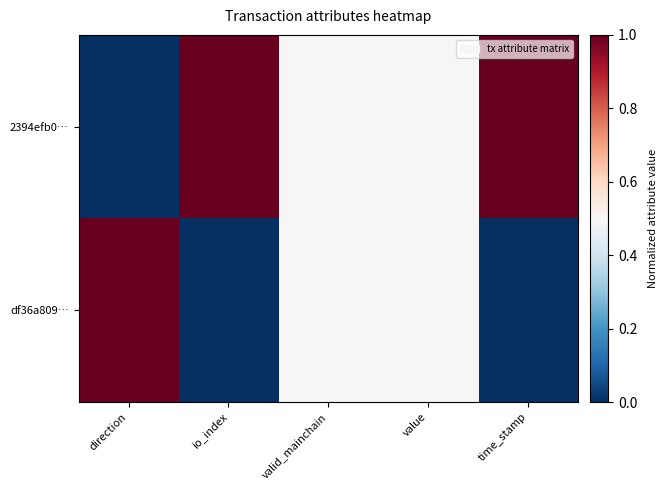

Reading left to right, what are all the values shown in this chart?

2394efb0…: direction=0.0	io_index=1.0	valid_mainchain=0.5	value=0.5	time_stamp=1.0
df36a809…: direction=1.0	io_index=0.0	valid_mainchain=0.5	value=0.5	time_stamp=0.0